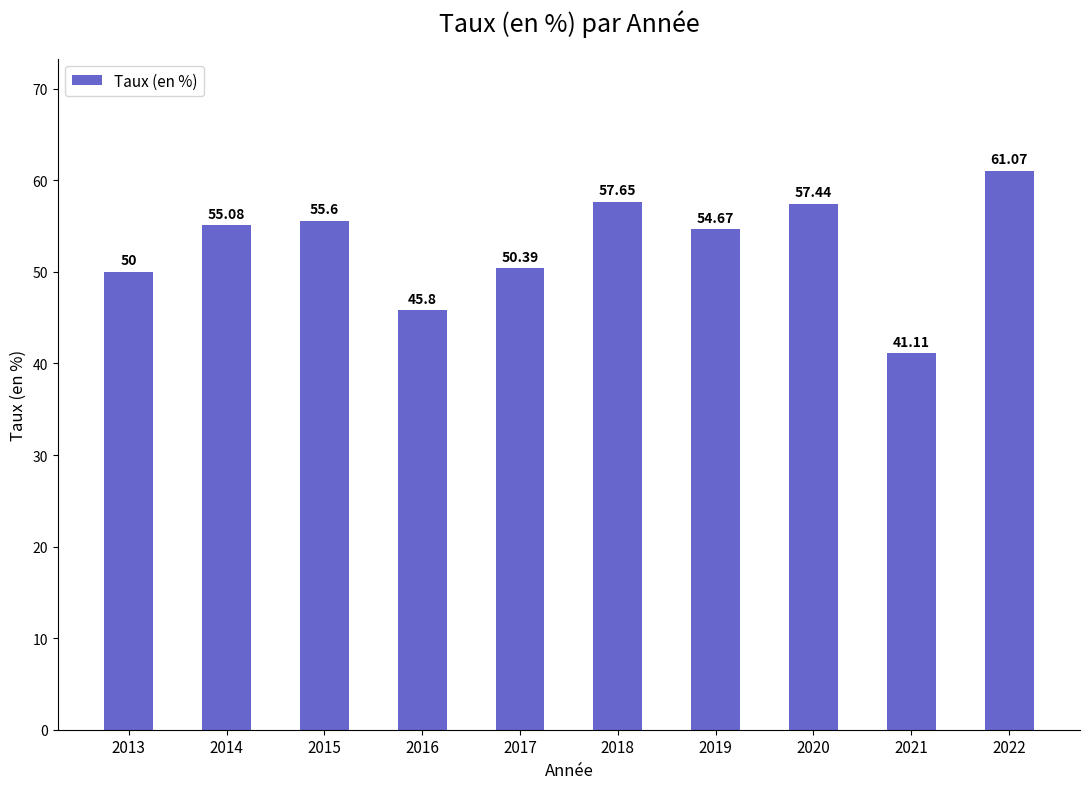

What is the difference between the values at 2018 and 2019?

3.0